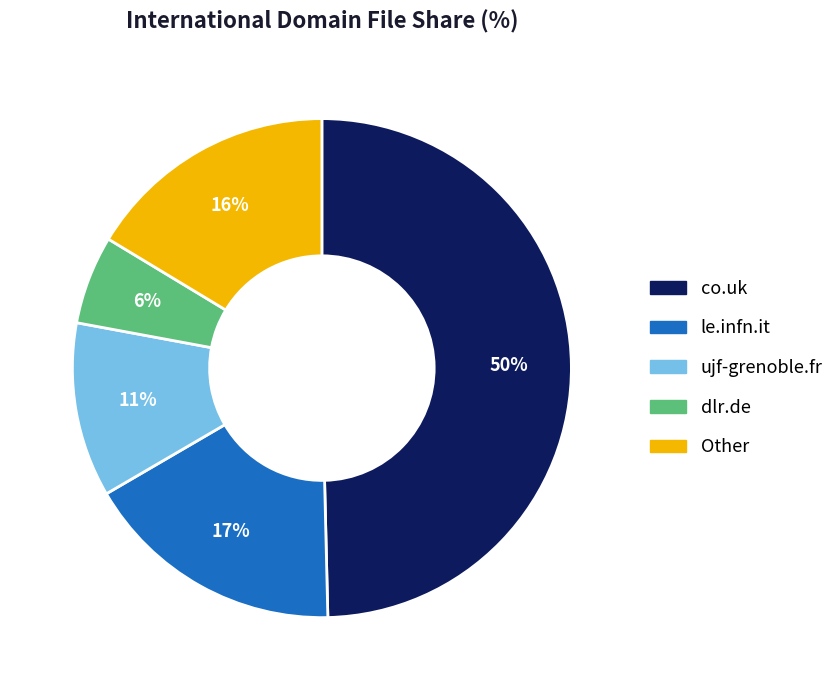

Is it true that le.infn.it is 26% of the pie?

False